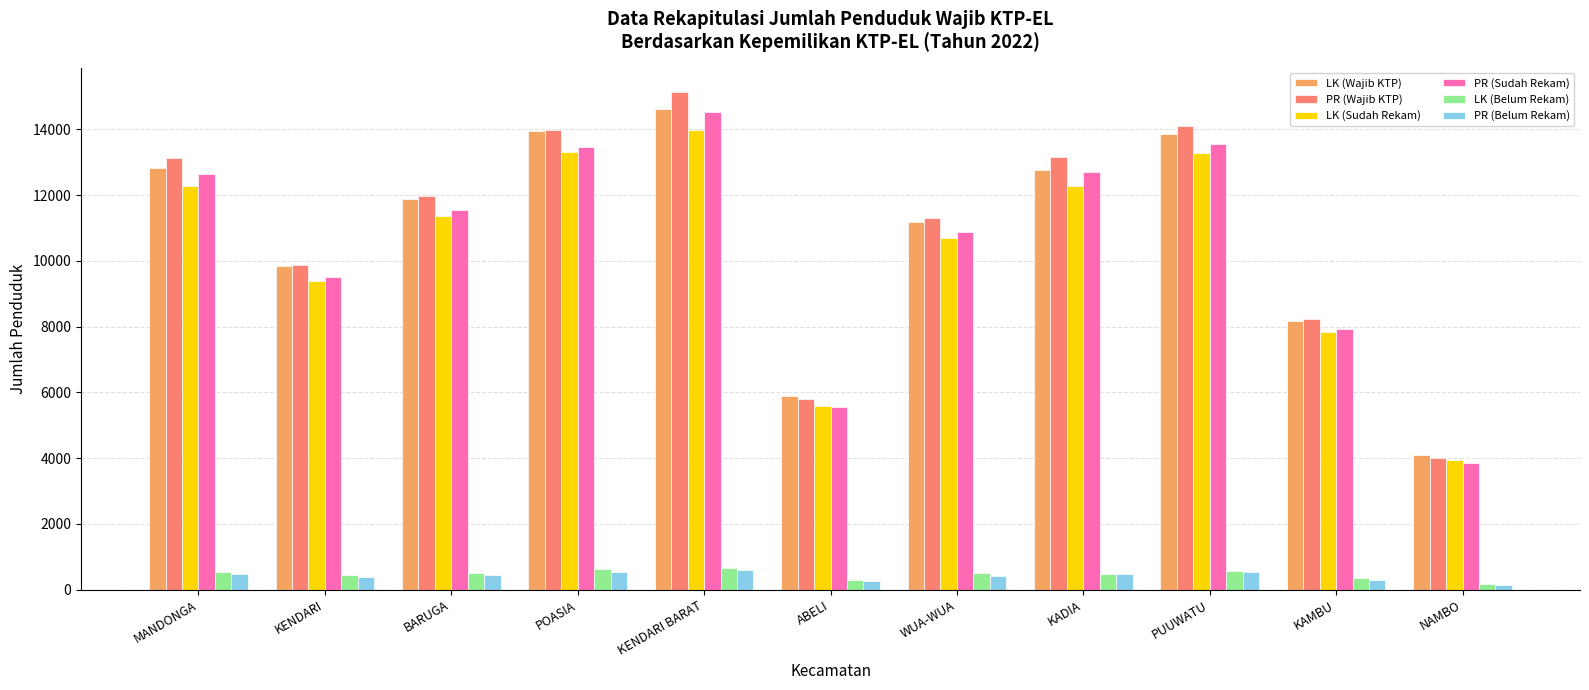

What is the difference between the maximum and minimum values in the LK (Sudah Rekam) series?

10040